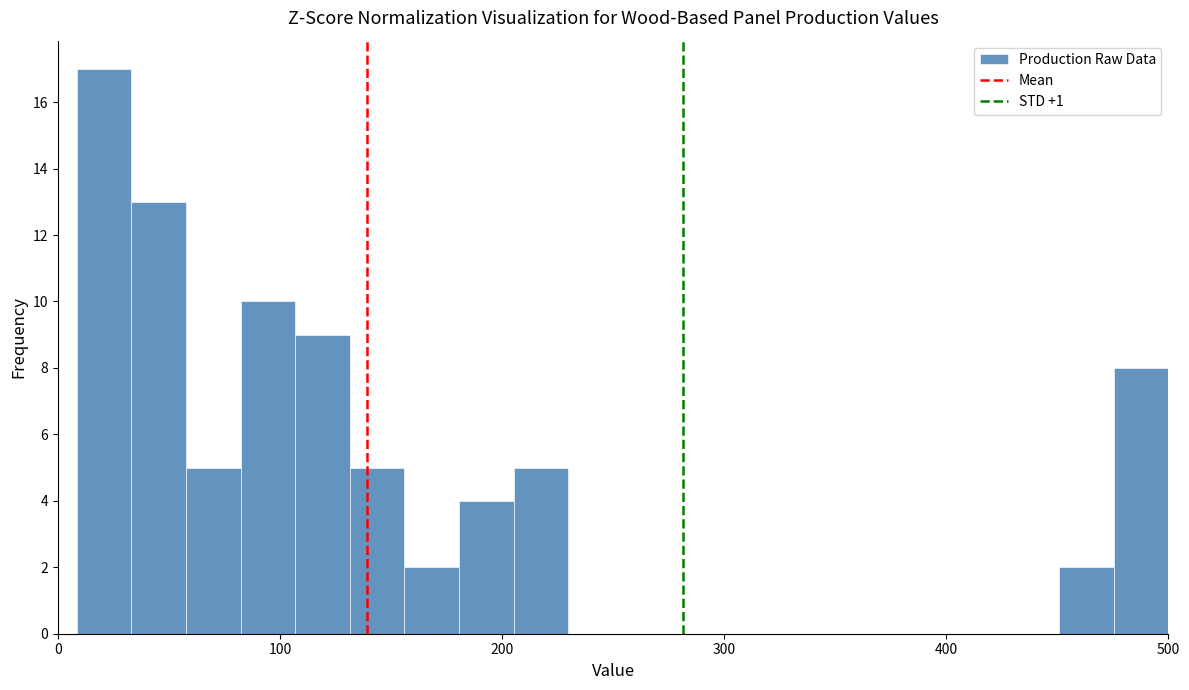

Read against the x-axis, roughly where is the centre of the tallest bar?

20